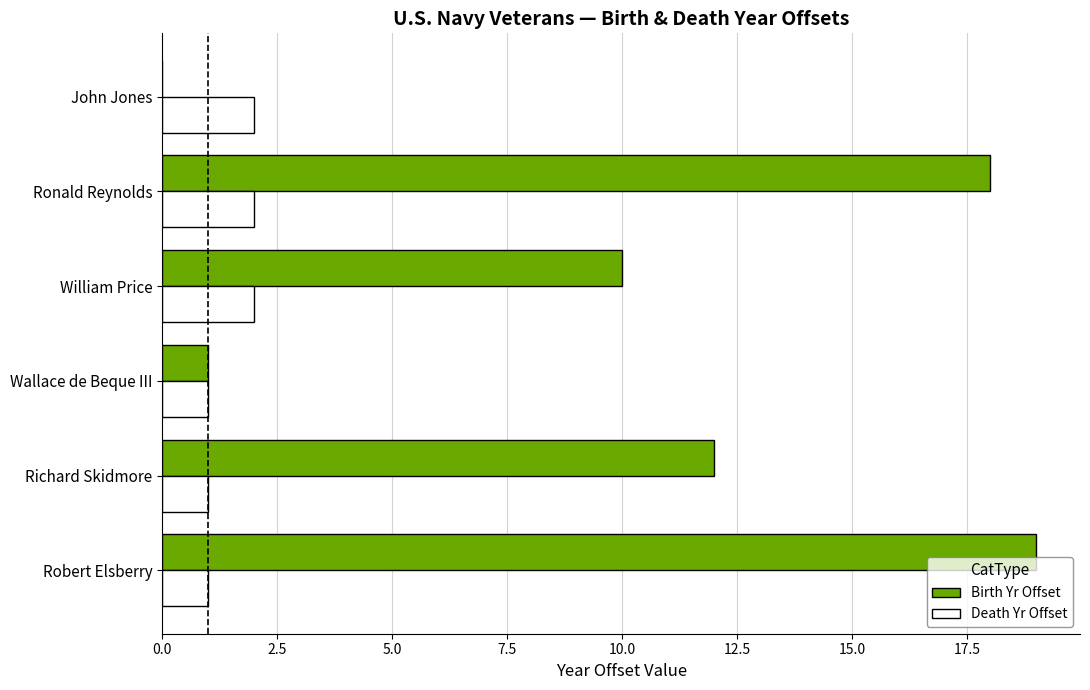

What is the greatest value displayed?

19